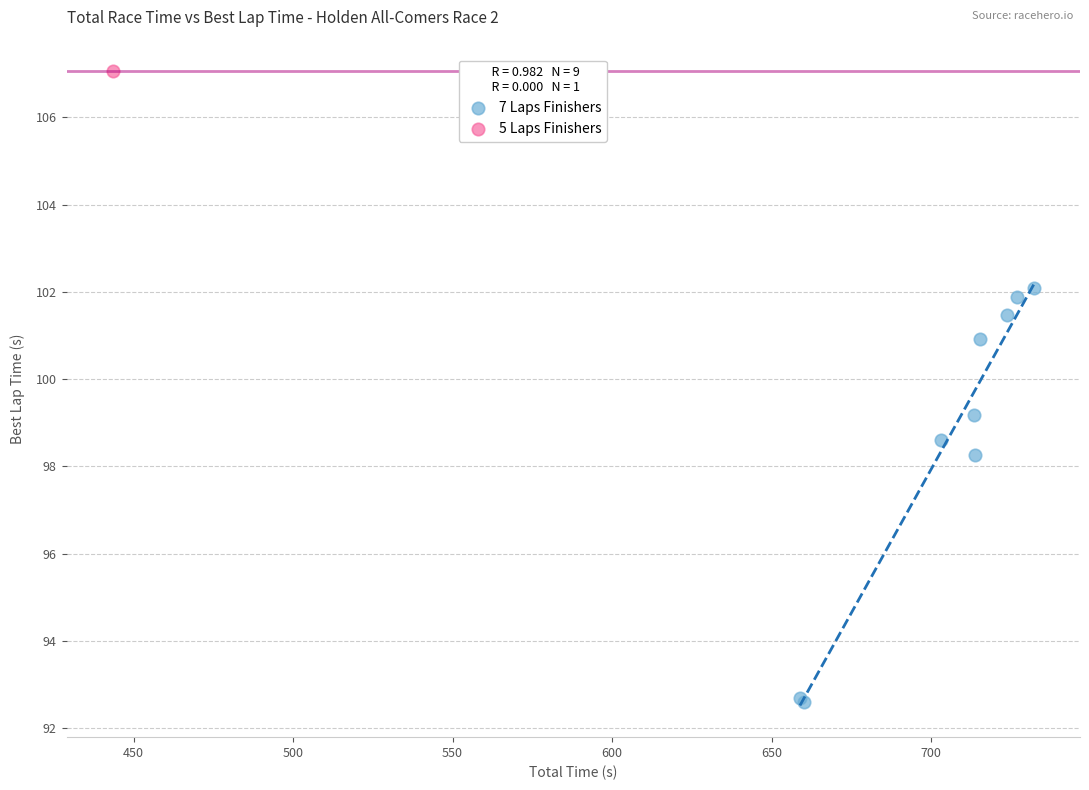

What are all the series names shown in the legend?

7 Laps Finishers, 5 Laps Finishers